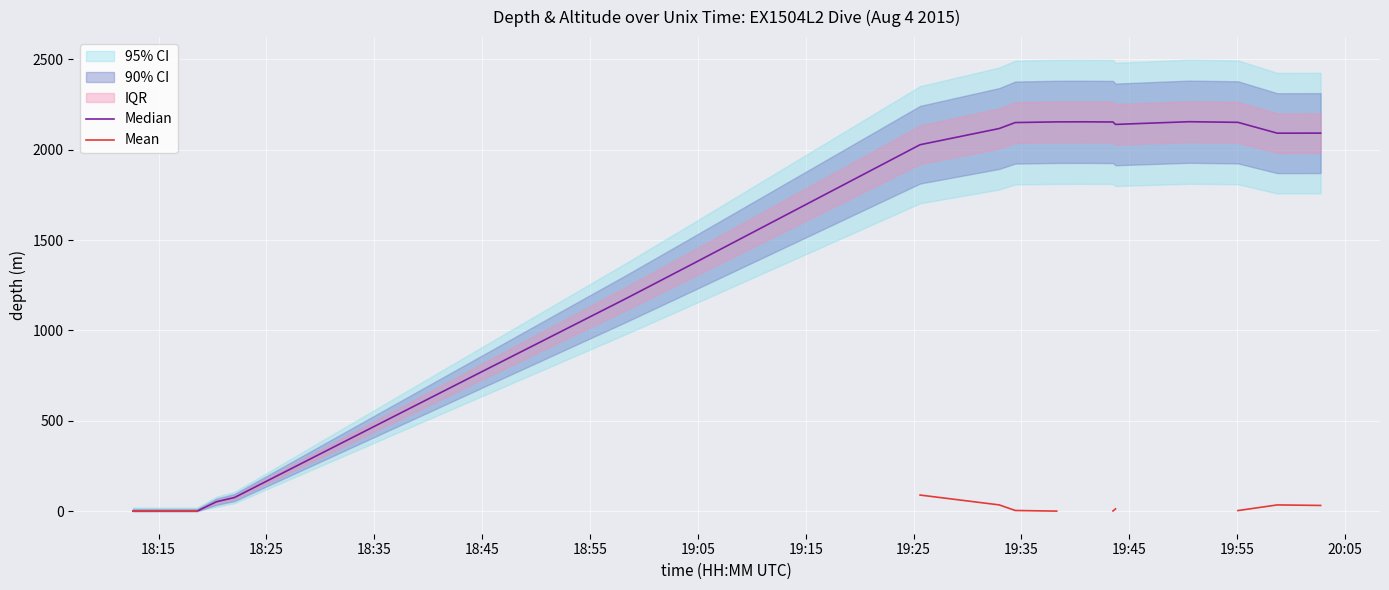

What is the sum of all Median values?

27990.3